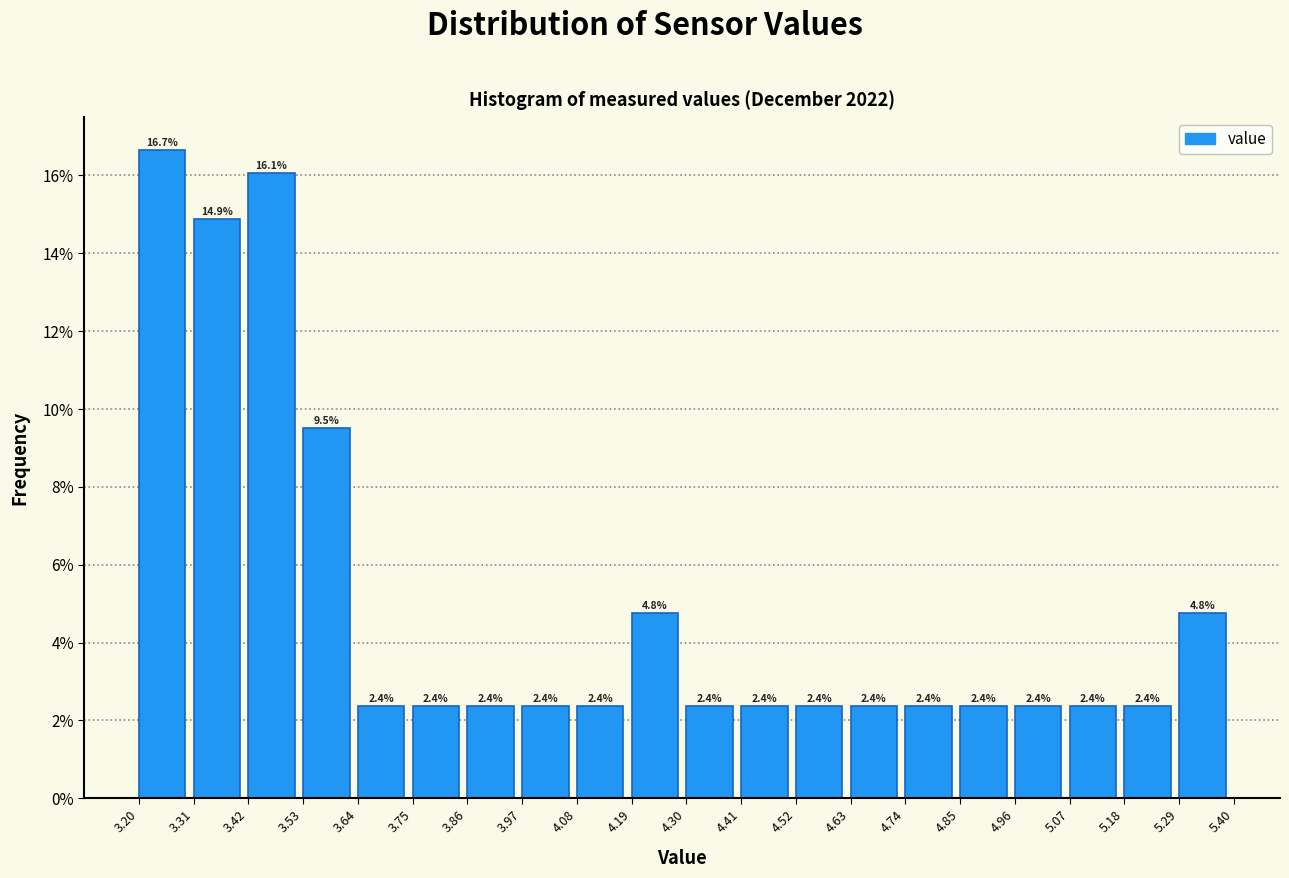

Reading left to right, list every bar in this chart as the range it spans on the x-axis followed by its height.

3.20 to 3.31: 16.7
3.31 to 3.42: 14.9
3.42 to 3.53: 16.1
3.53 to 3.64: 9.5
3.64 to 3.75: 2.4
3.75 to 3.86: 2.4
3.86 to 3.97: 2.4
3.97 to 4.08: 2.4
4.08 to 4.19: 2.4
4.19 to 4.30: 4.8
4.30 to 4.41: 2.4
4.41 to 4.52: 2.4
4.52 to 4.63: 2.4
4.63 to 4.74: 2.4
4.74 to 4.85: 2.4
4.85 to 4.96: 2.4
4.96 to 5.07: 2.4
5.07 to 5.18: 2.4
5.18 to 5.29: 2.4
5.29 to 5.40: 4.8